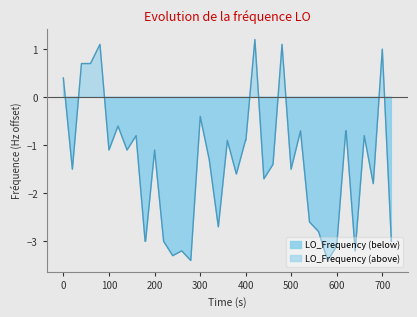

Does the chart display data point markers on the line(s)?

No